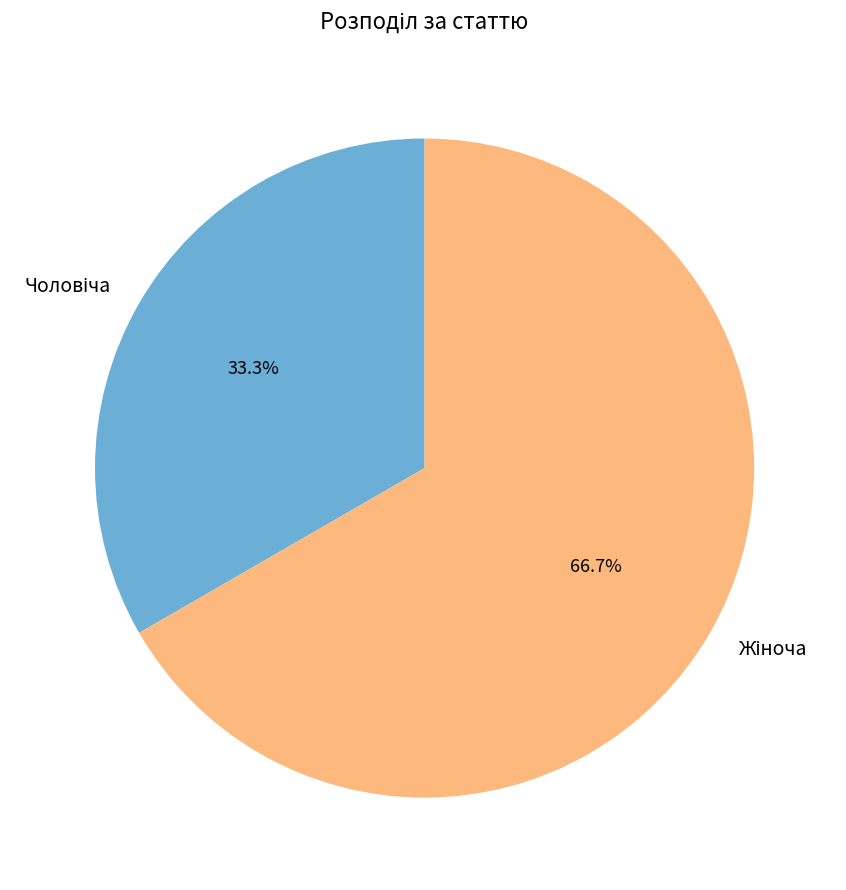

Is there any slice that represents more than half of the pie?

Yes